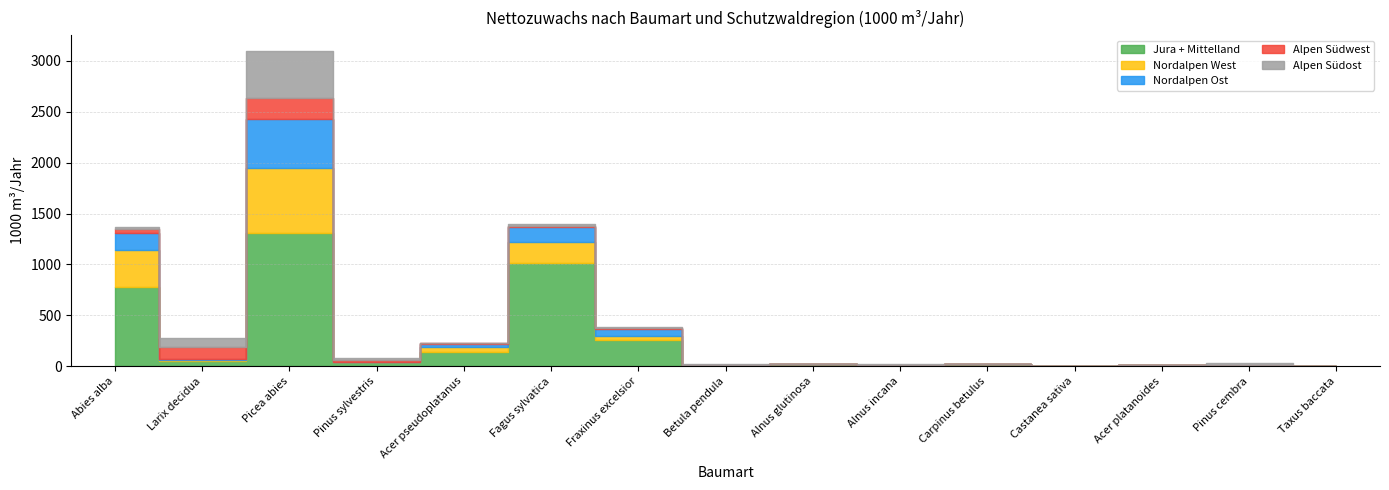

Rank the series by their maximum value, from highest to lowest.

Jura + Mittelland, Nordalpen West, Nordalpen Ost, Alpen Südost, Alpen Südwest